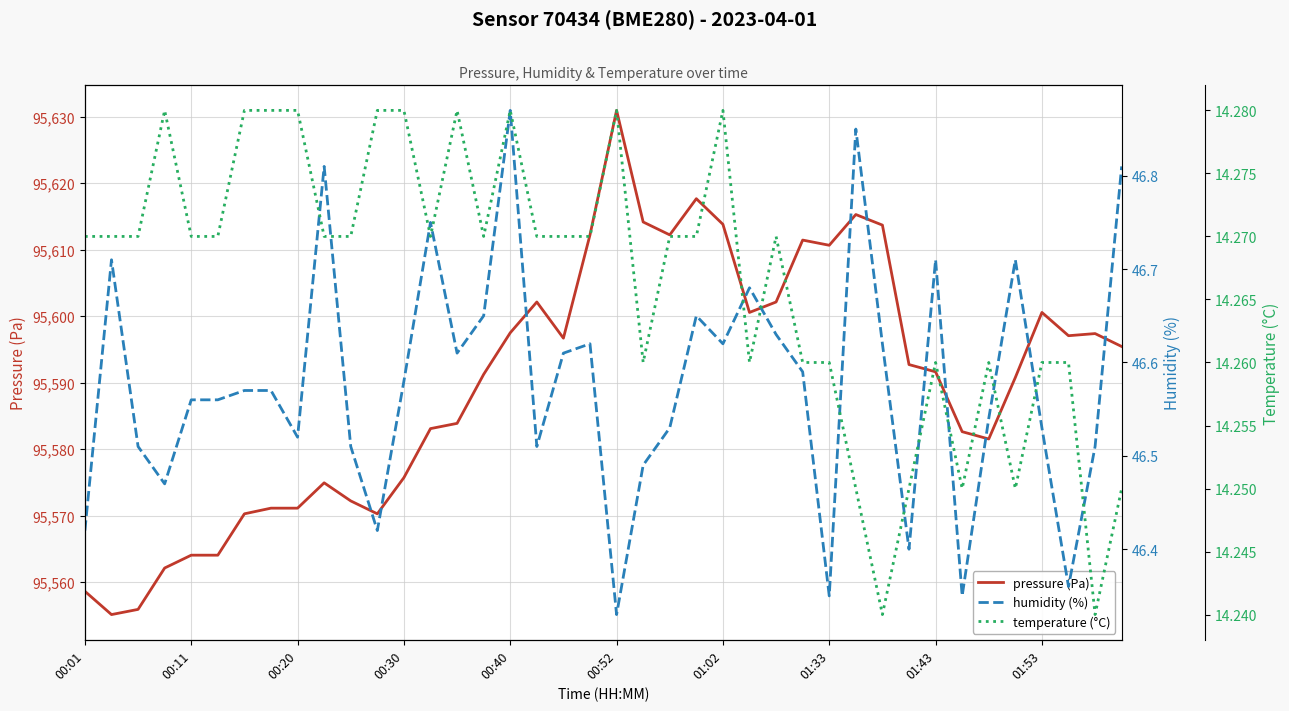

True or false: humidity and temperature cross at least once.

False